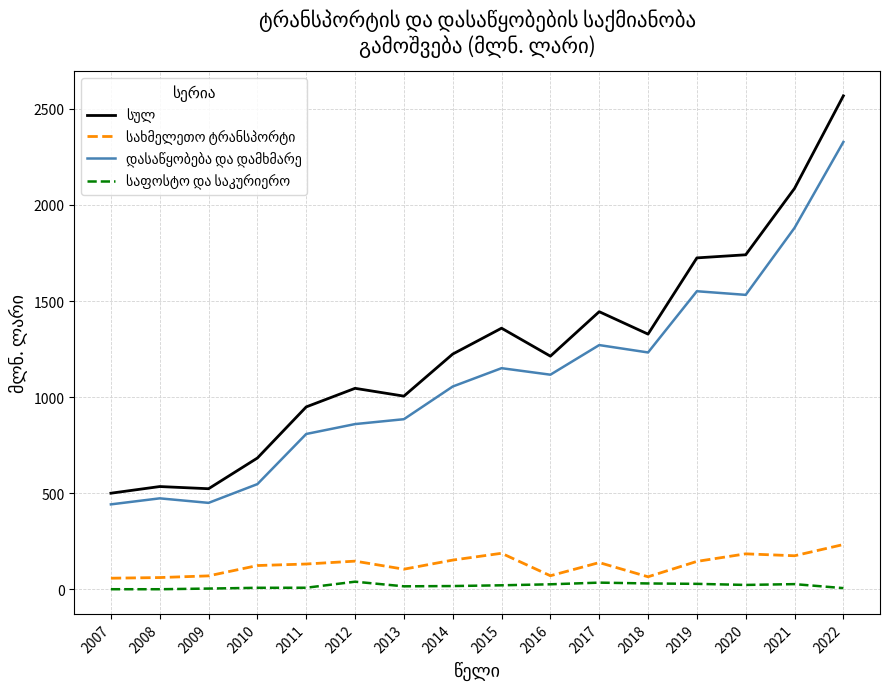

What is the total value across all series at 2015?

2717.5